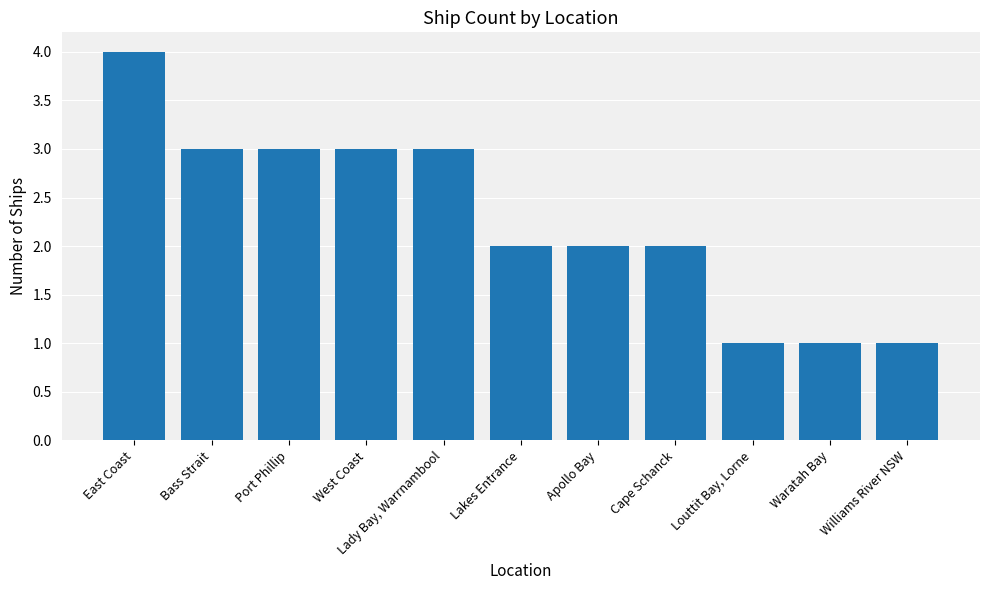

How many bars are there in total?

11